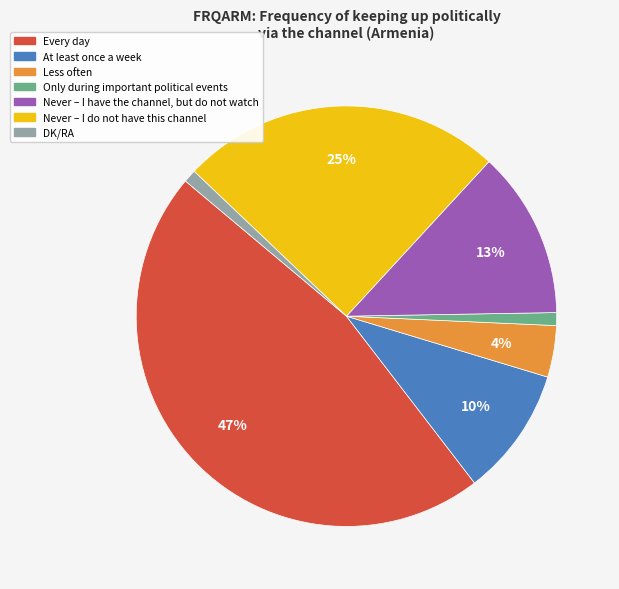

Does any single category account for the majority?

No